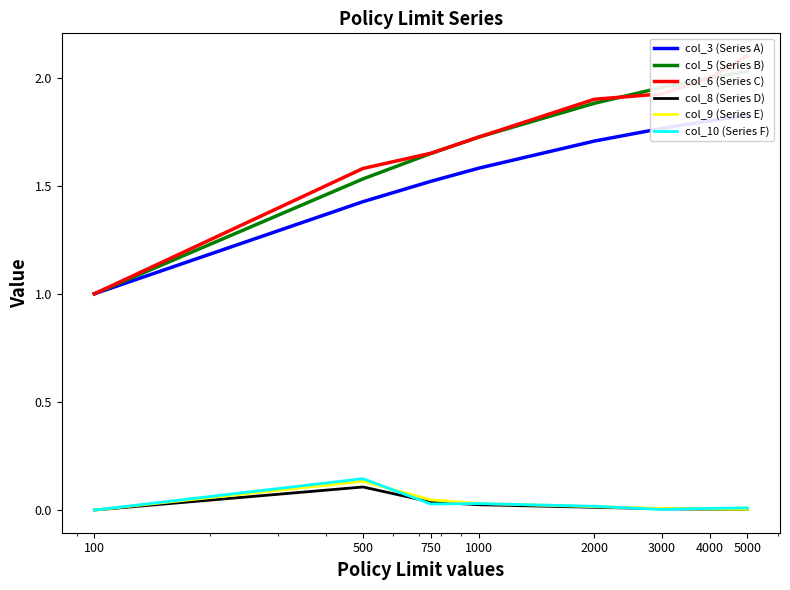

Where is col_9 (Series E) nearest to the value 0?

100